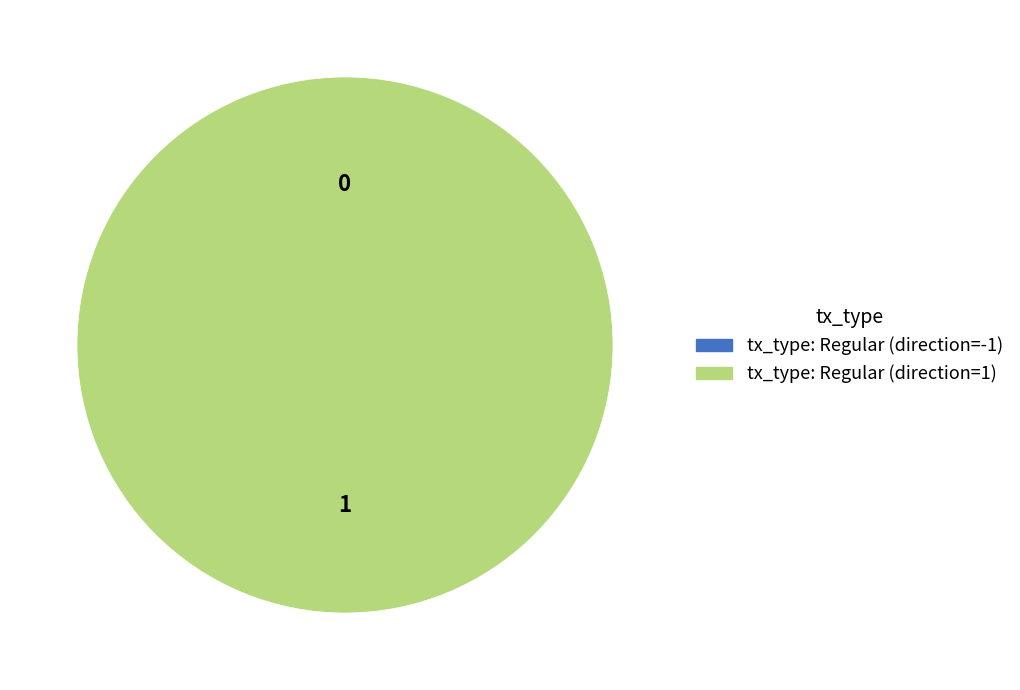

How many segments does this pie chart have?

2